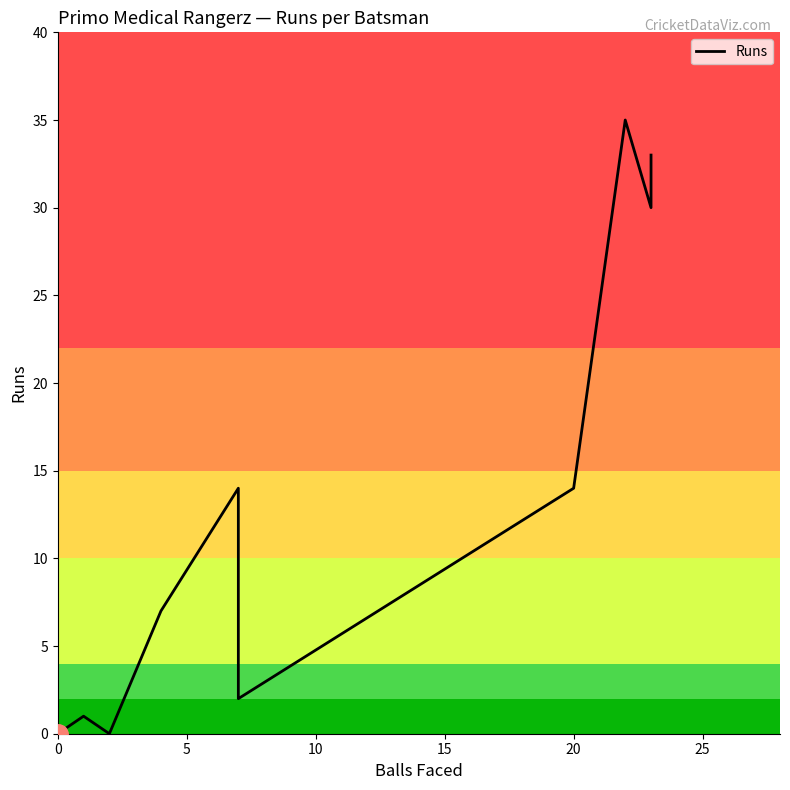

Which has a higher value, 7 or 8?

8